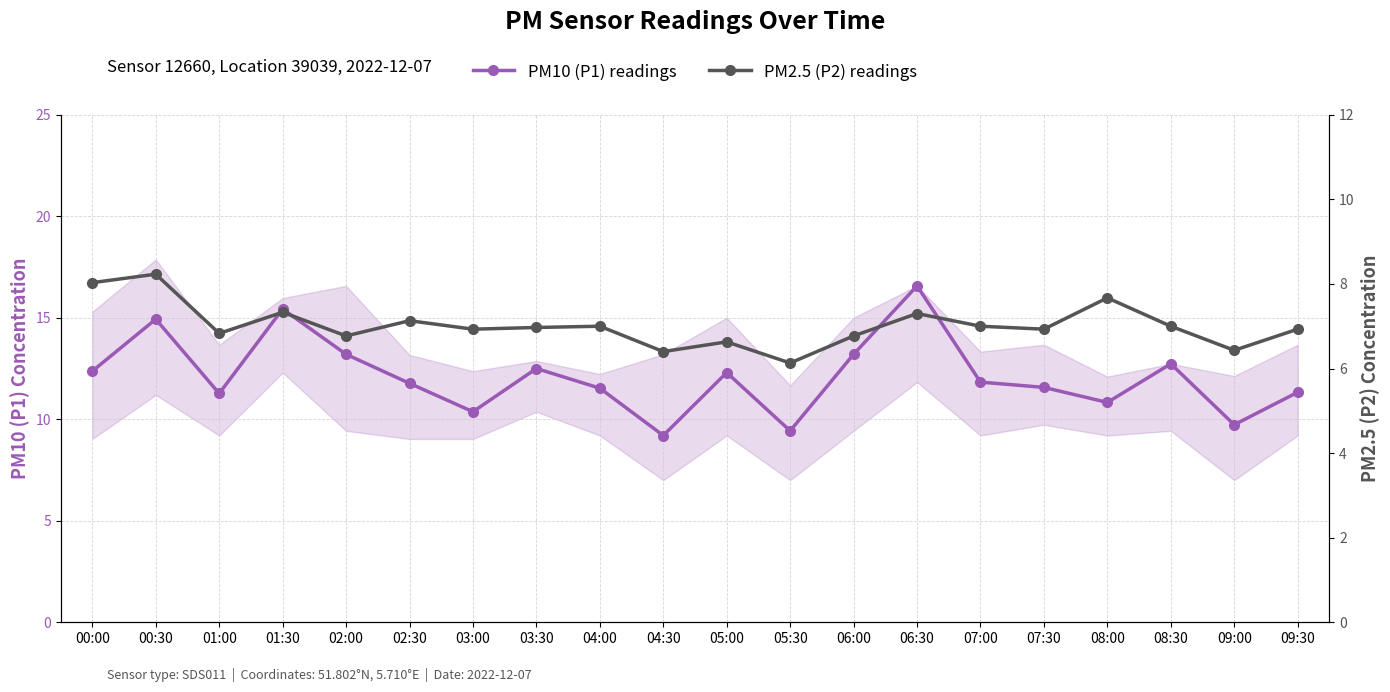

What is the value of the PM2.5 (P2) readings point at the 15th from the left?

7.0